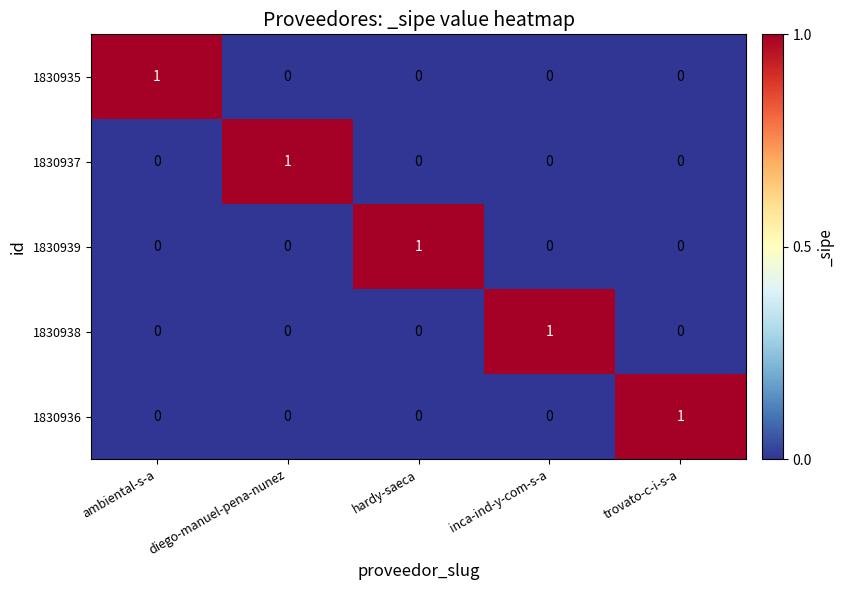

At which label does 1830935 reach its peak?

ambiental-s-a